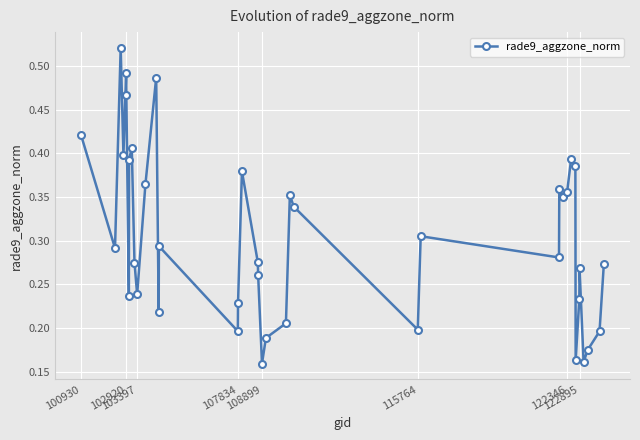

Count the values in the range 0 to 1.

40